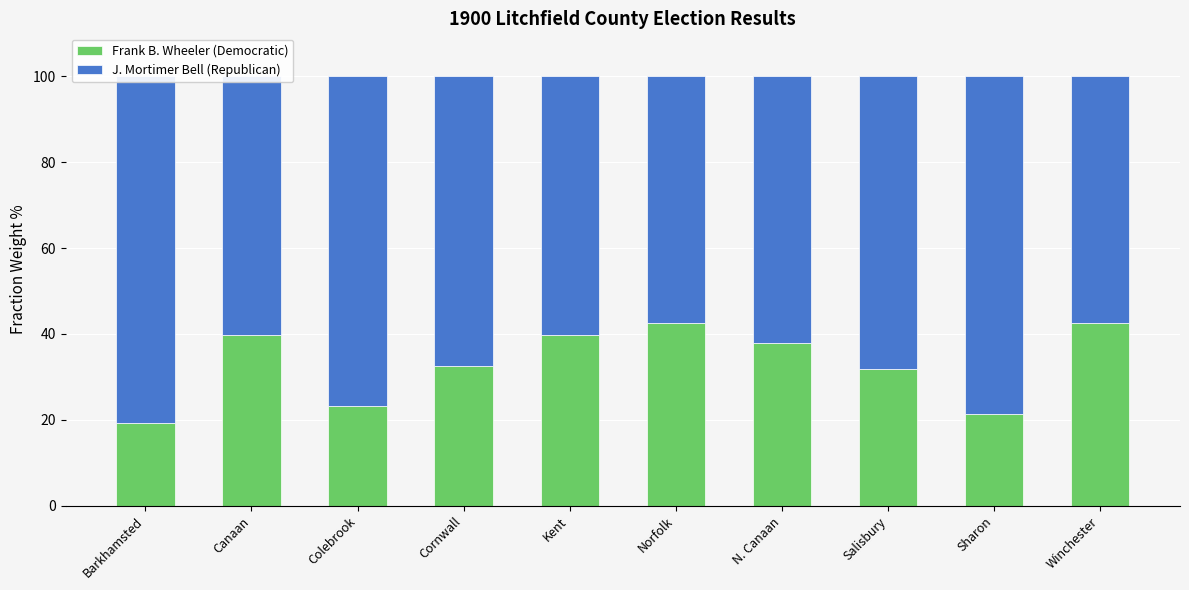

Reading left to right, transcribe all the data shown in this chart.

Frank B. Wheeler (Democratic): Barkhamsted=19.2	Canaan=39.8	Colebrook=23.1	Cornwall=32.6	Kent=39.7	Norfolk=42.5	N. Canaan=37.9	Salisbury=31.8	Sharon=21.5	Winchester=42.7
J. Mortimer Bell (Republican): Barkhamsted=80.8	Canaan=60.2	Colebrook=76.9	Cornwall=67.4	Kent=60.3	Norfolk=57.5	N. Canaan=62.1	Salisbury=68.2	Sharon=78.5	Winchester=57.3